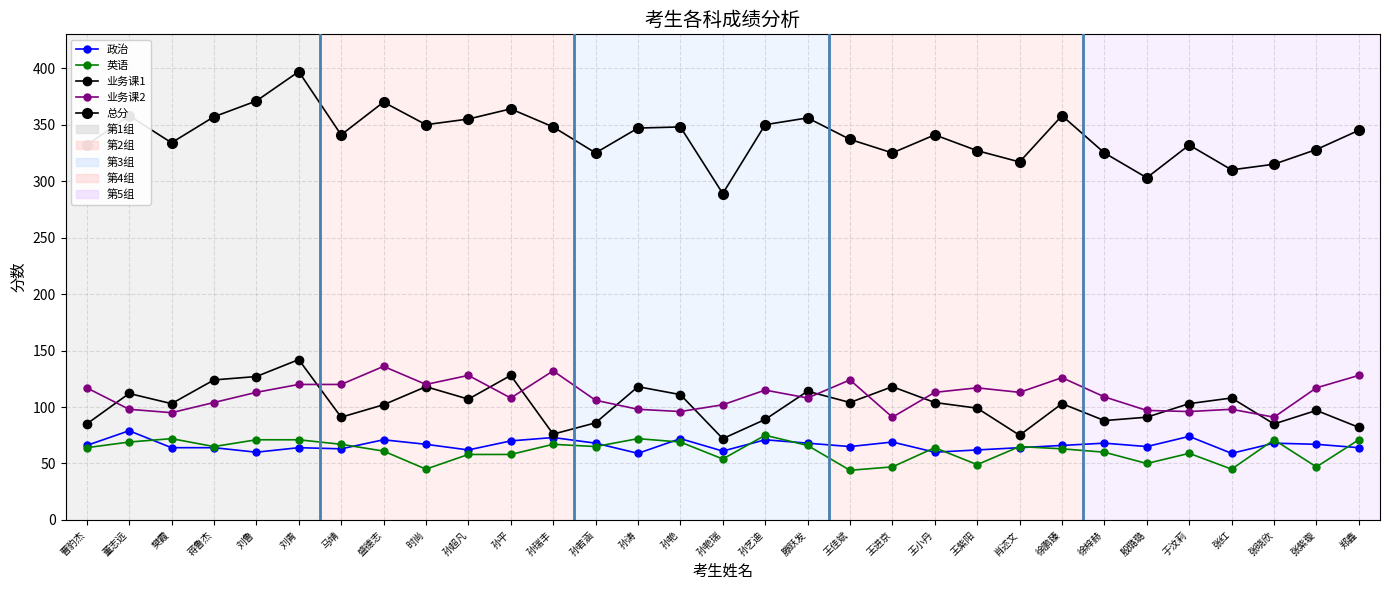

At which category is the sum across all series the highest?

刘青